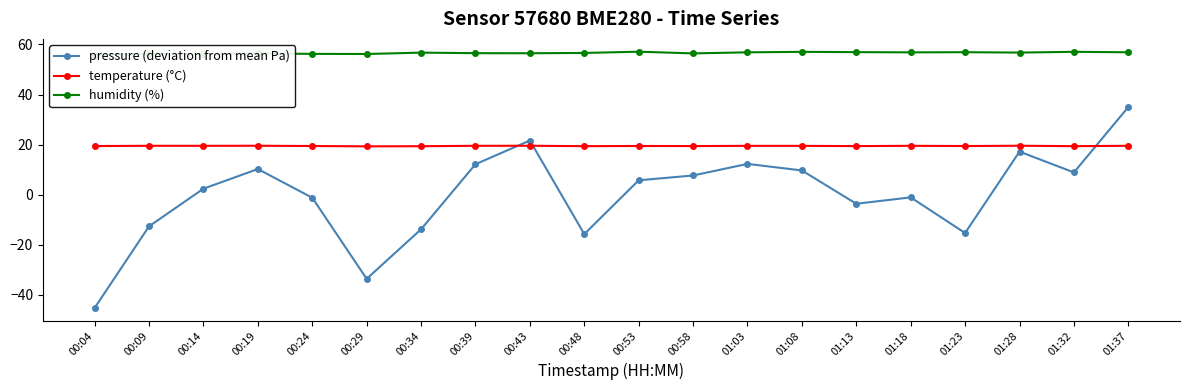

True or false: humidity (%) and pressure (deviation from mean Pa) intersect in this chart.

False